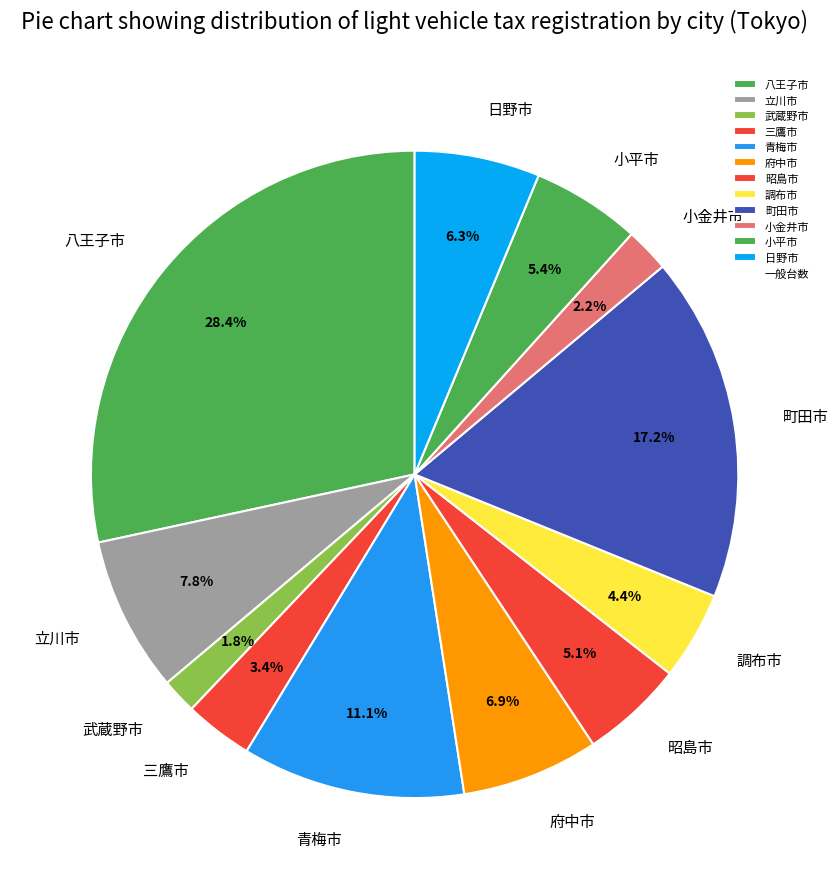

How many slices are in this pie chart?

12